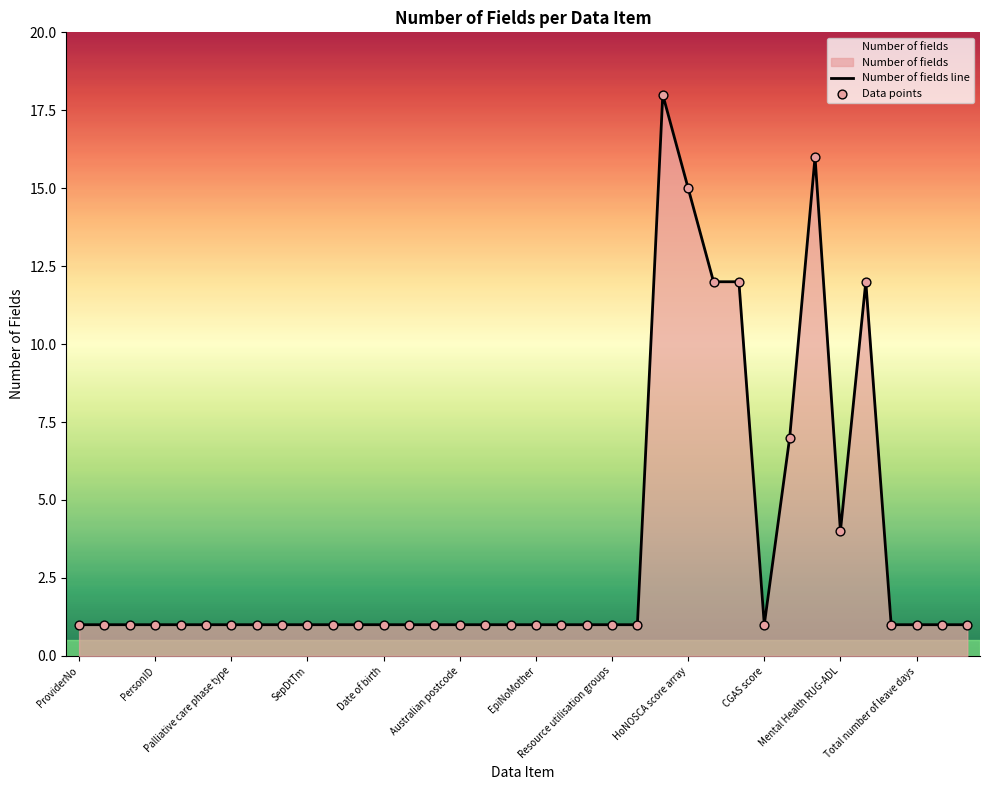

Which series contains the highest Y value?

Number of fields line